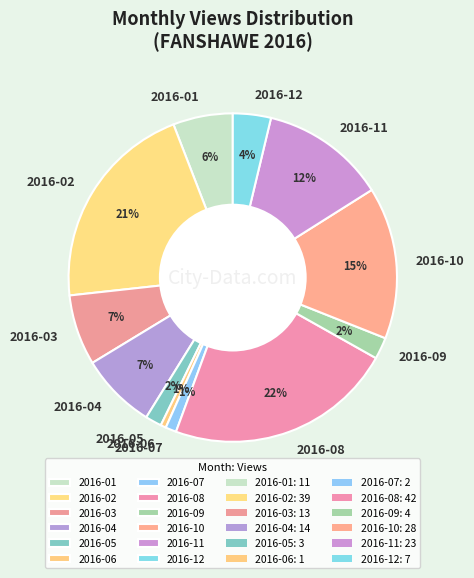

Is it true that 2016-09 is 2% of the pie?

True